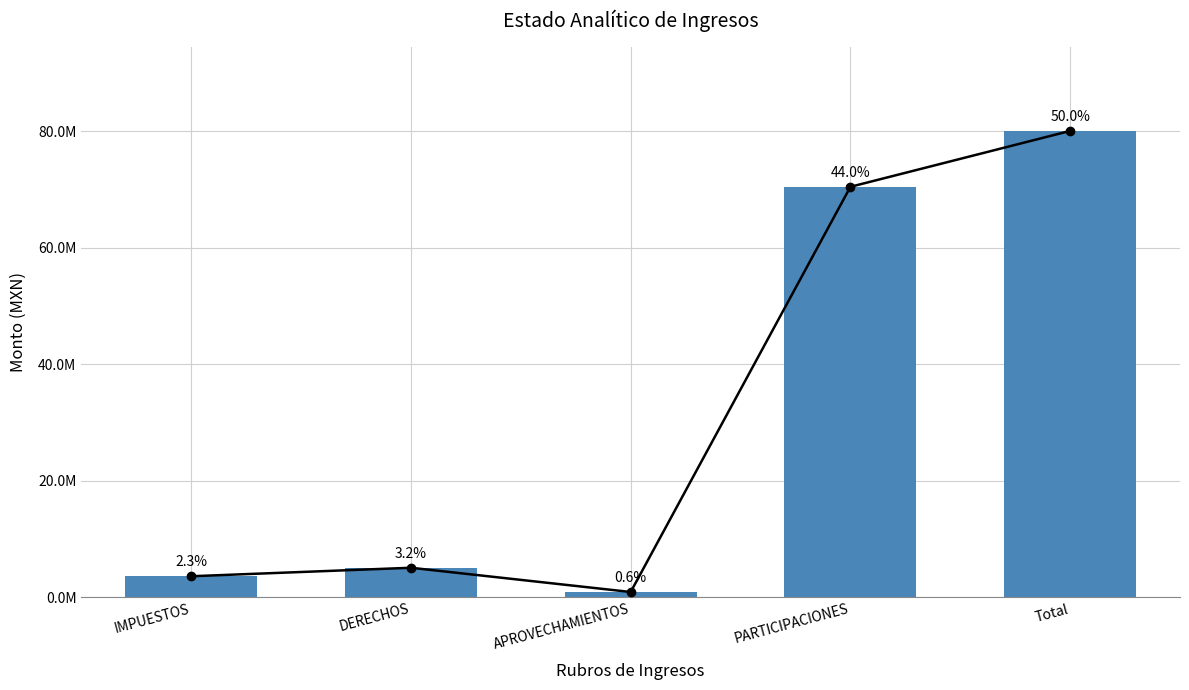

Which category has the lowest value across all series?

APROVECHAMIENTOS